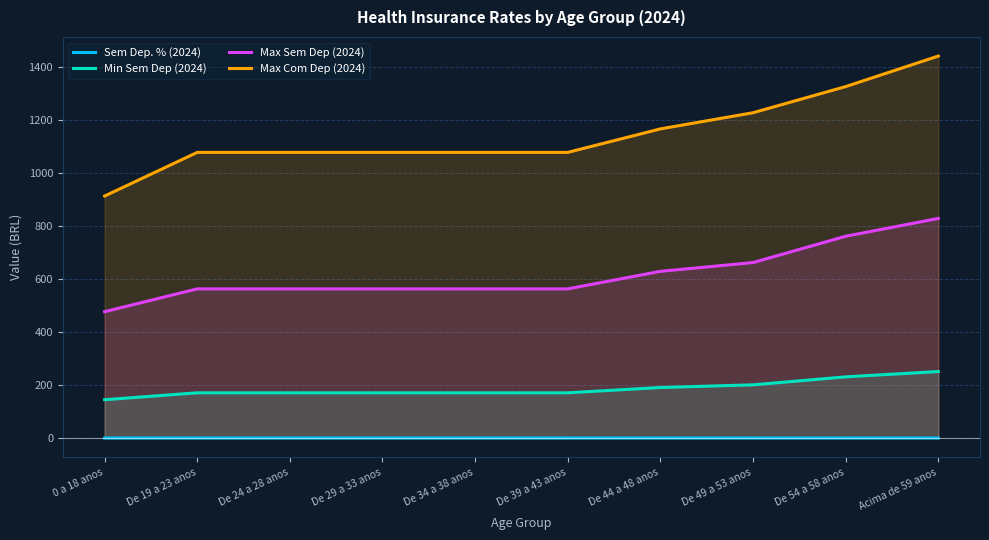

What are all the series names shown in the legend?

Sem Dep. % (2024), Min Sem Dep (2024), Max Sem Dep (2024), Max Com Dep (2024)